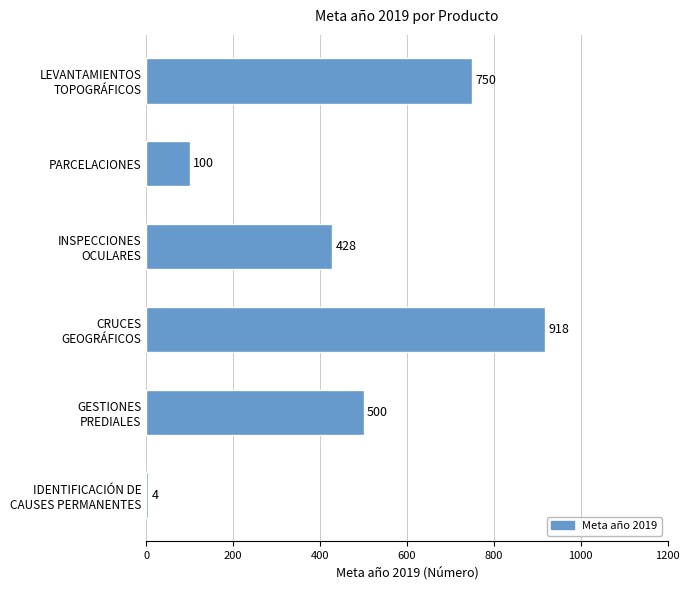

Reading top to bottom, transcribe all the data shown in this chart.

750	100	428	918	500	4